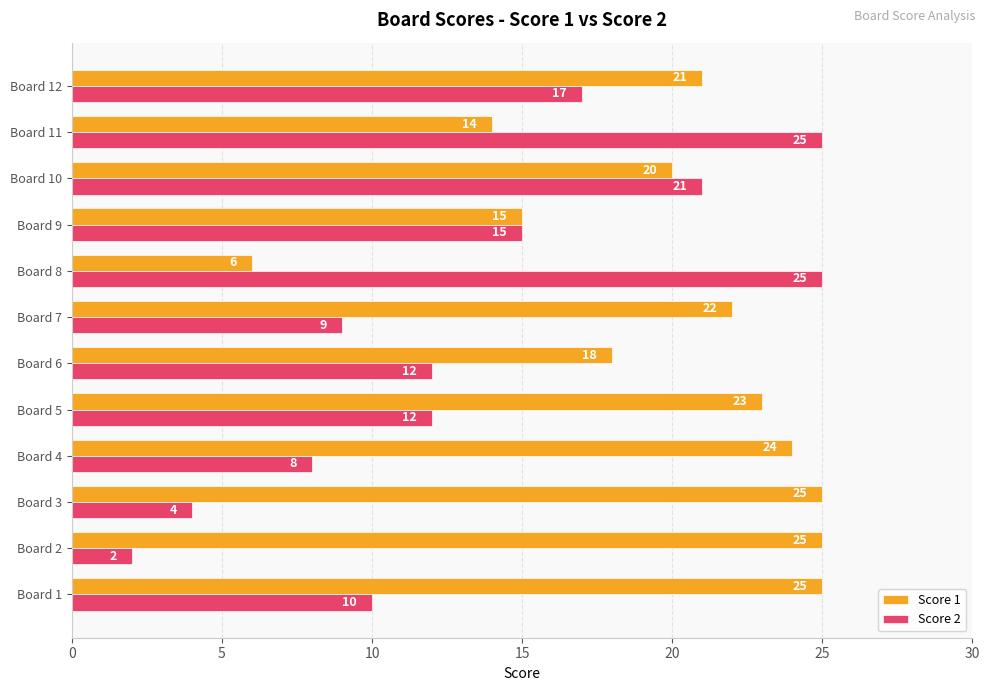

Rank the series by their average value, from highest to lowest.

Score 1, Score 2